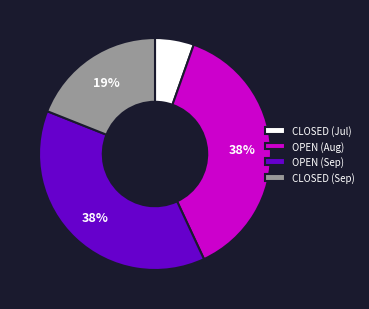

Is it true that OPEN (Sep) is 38% of the pie?

True